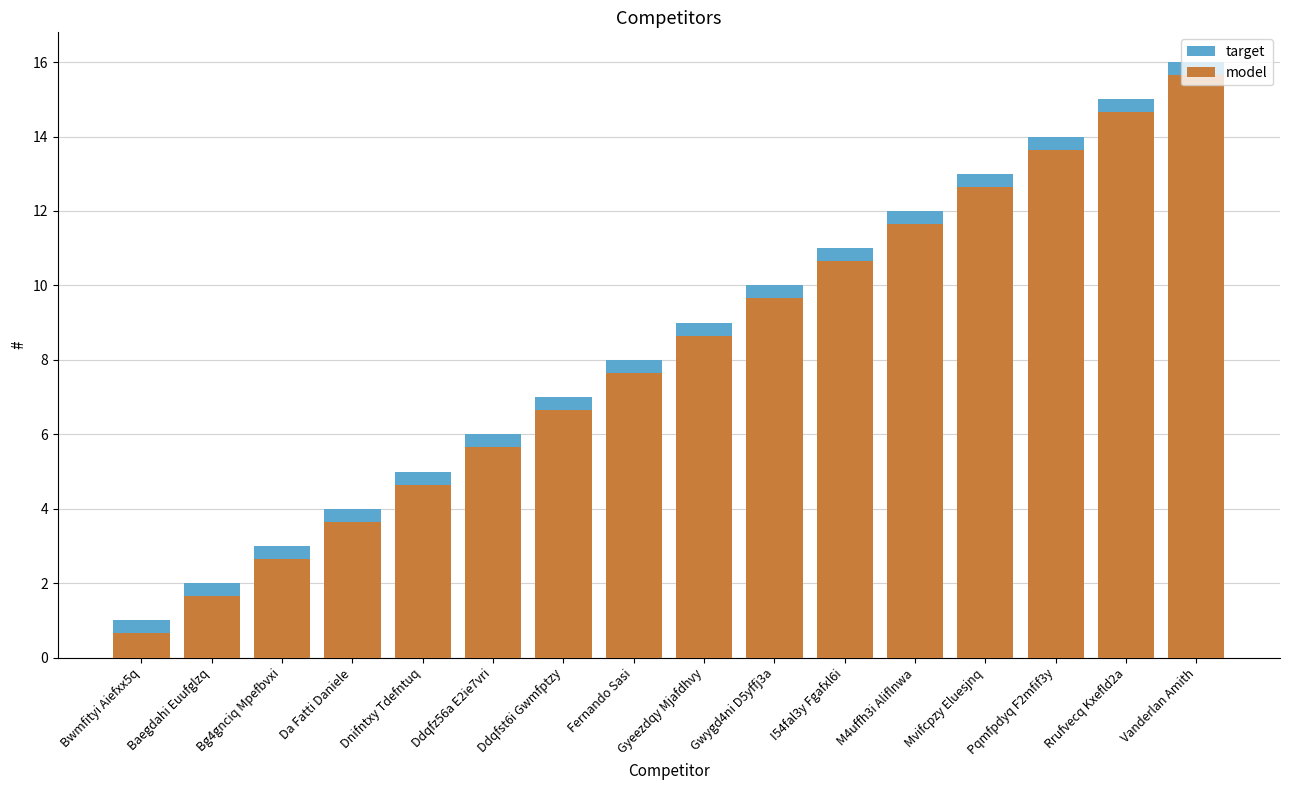

Where does the target series first go above 9?

Gwygd4ni D5yffj3a